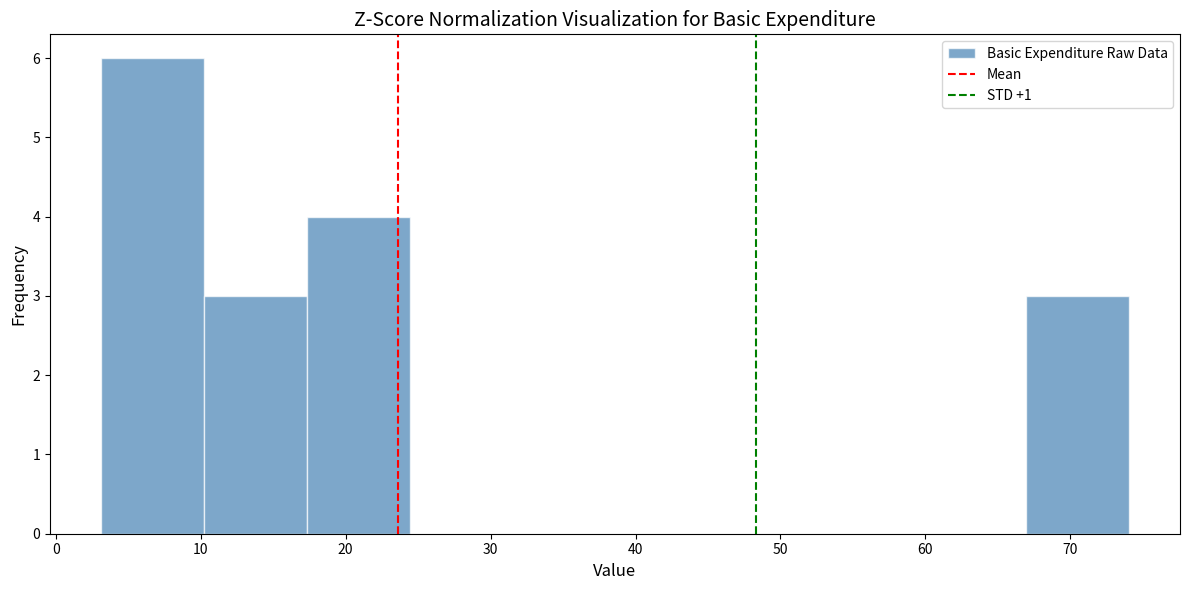

What is the height of the bar covering 17 to 24 on the x-axis? Neither the bar edges nor the heights are printed on the chart, so give them approximately, as read against the axes.

4